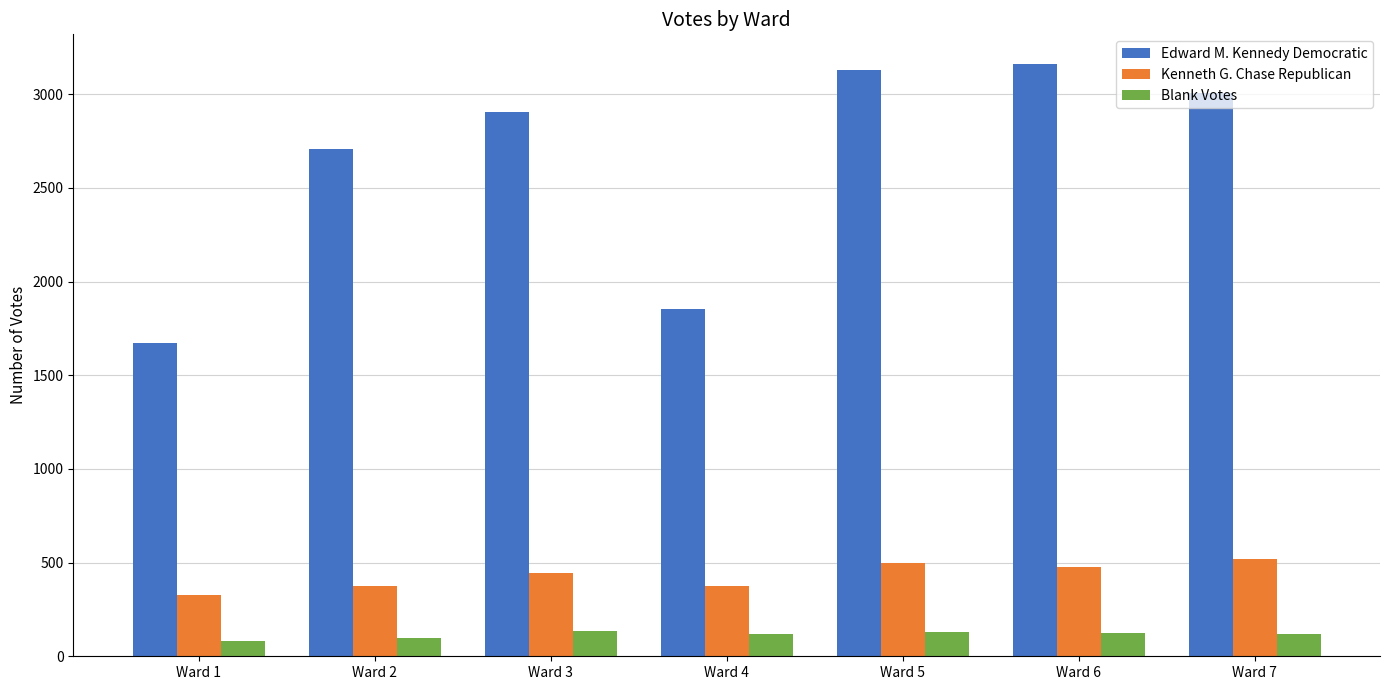

At how many categories does at least one series exceed 786?

7